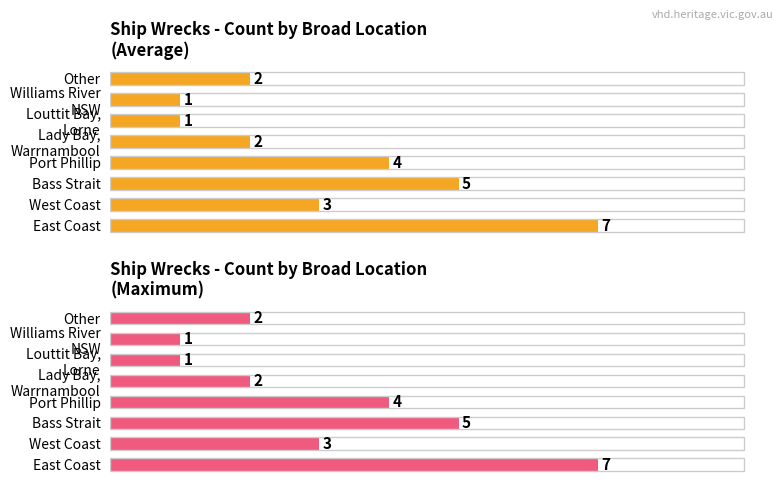

Reading left to right, extract all data points from this chart.

Ship count (avg style): 7	3	5	4	2	1	1	2
Ship count (max style): 7	3	5	4	2	1	1	2